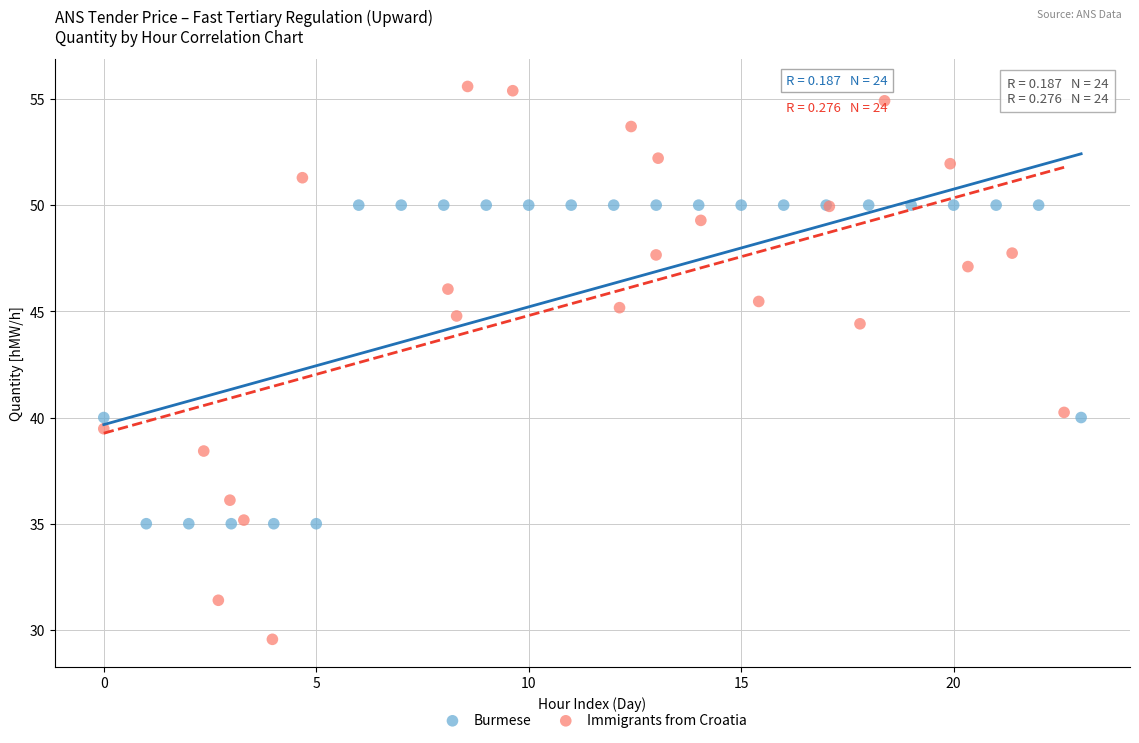

Which series contains the lowest Y value?

Immigrants from Croatia